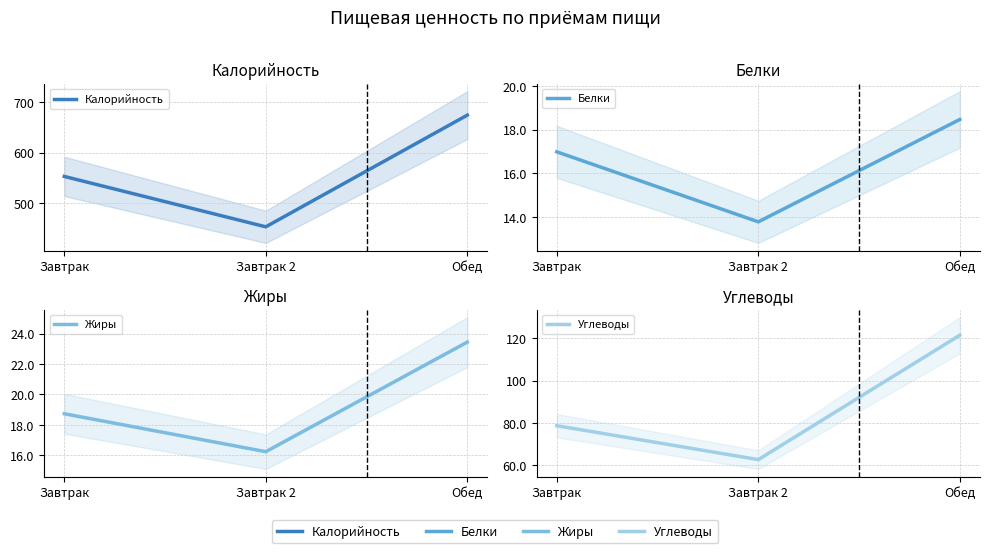

How many data points in Жиры are less than 18?

1